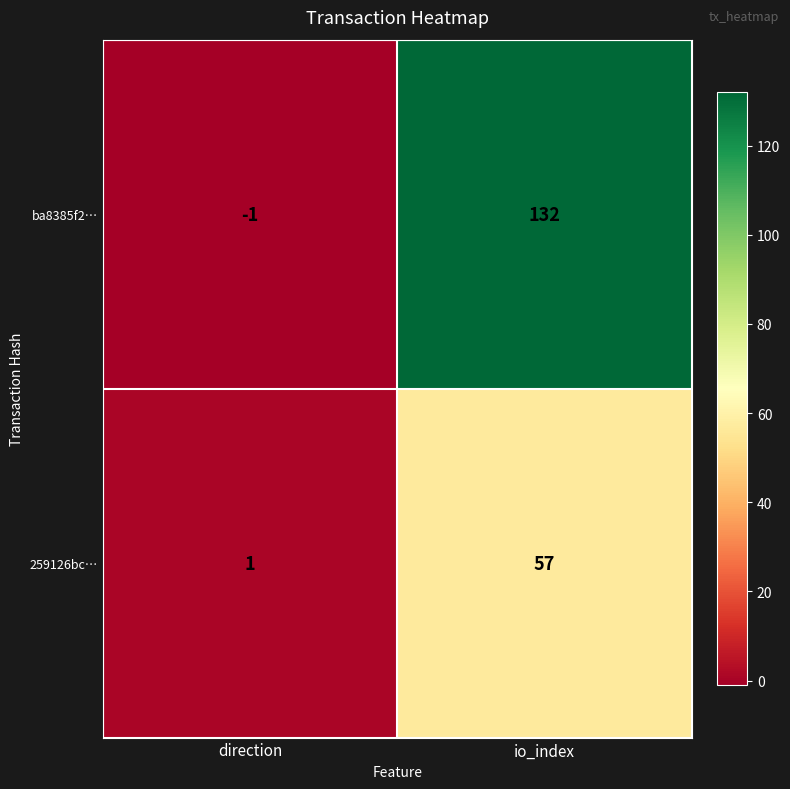

Reading left to right, list all the values displayed in this chart.

ba8385f2…: -1	132
259126bc…: 1	57